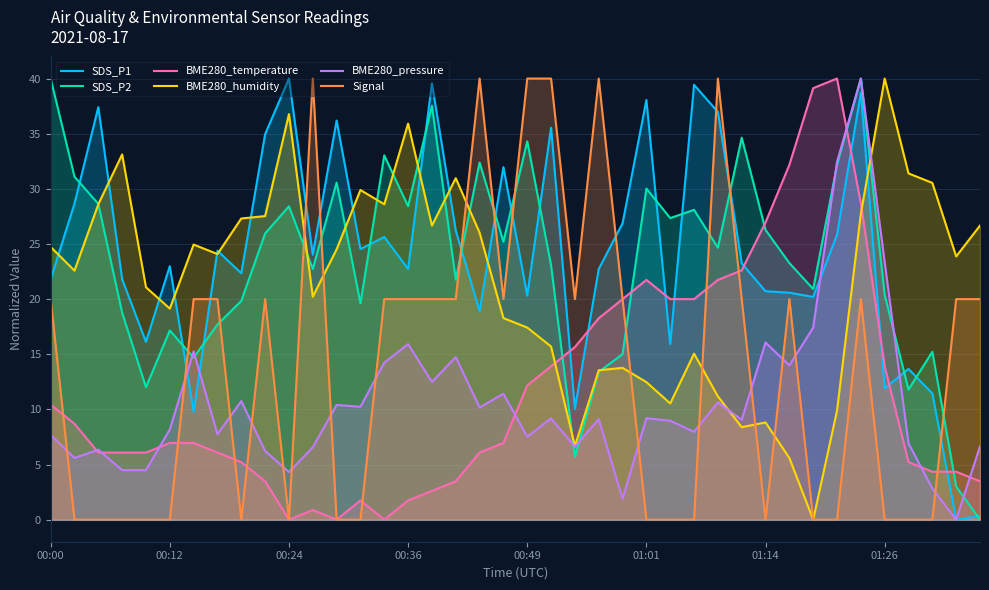

Which series has the largest total across all categories?

SDS_P1